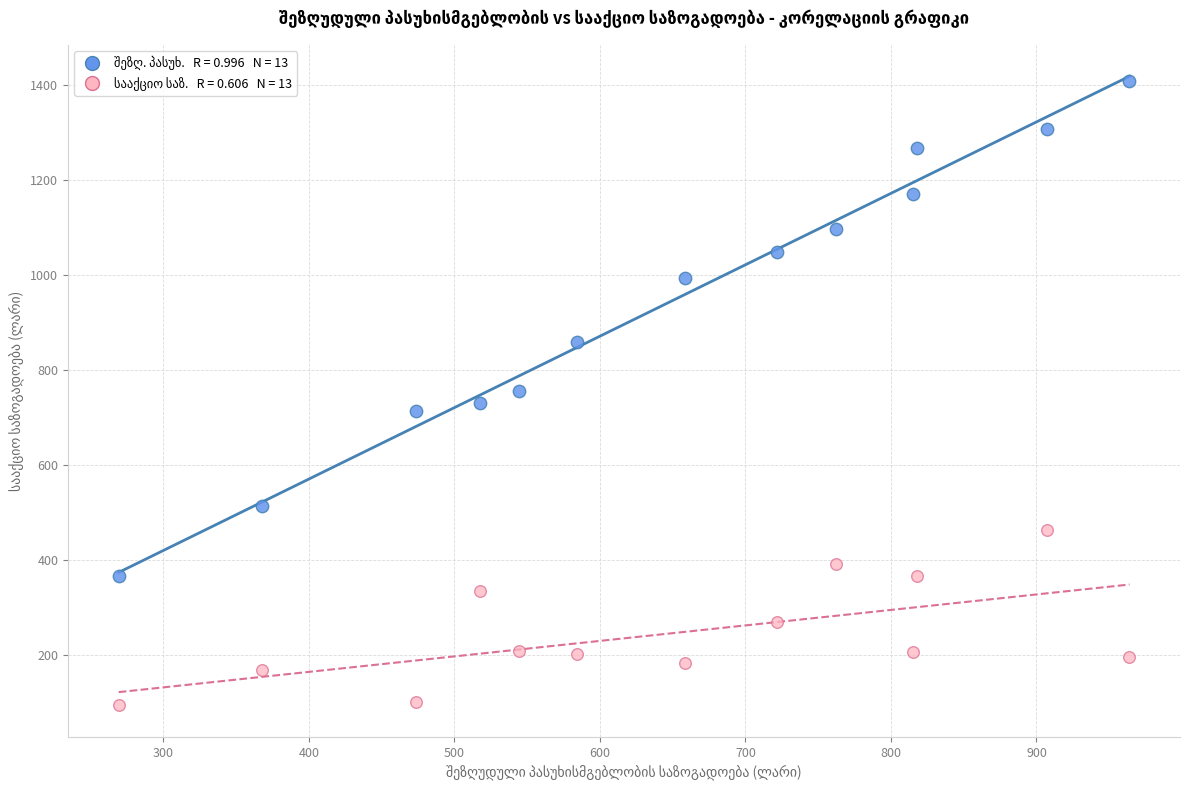

Across all data points, what is the range of Y values (max minus min)?

1314.2